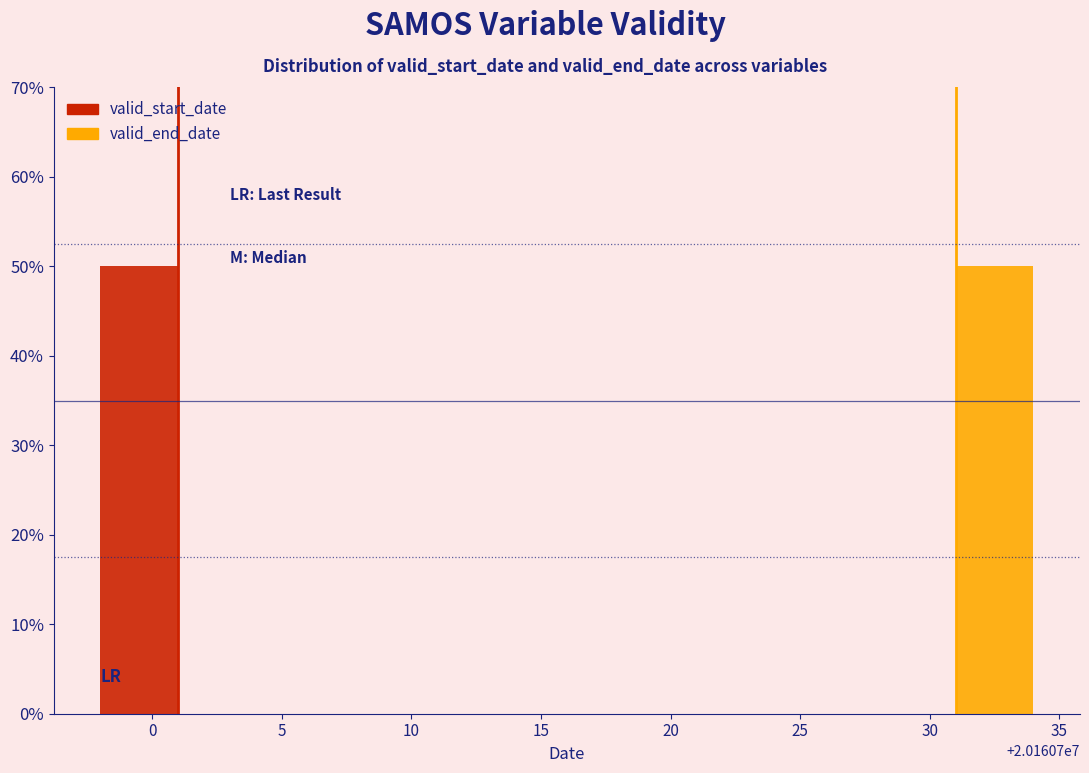

What is the sum of all valid_start_date values?

50